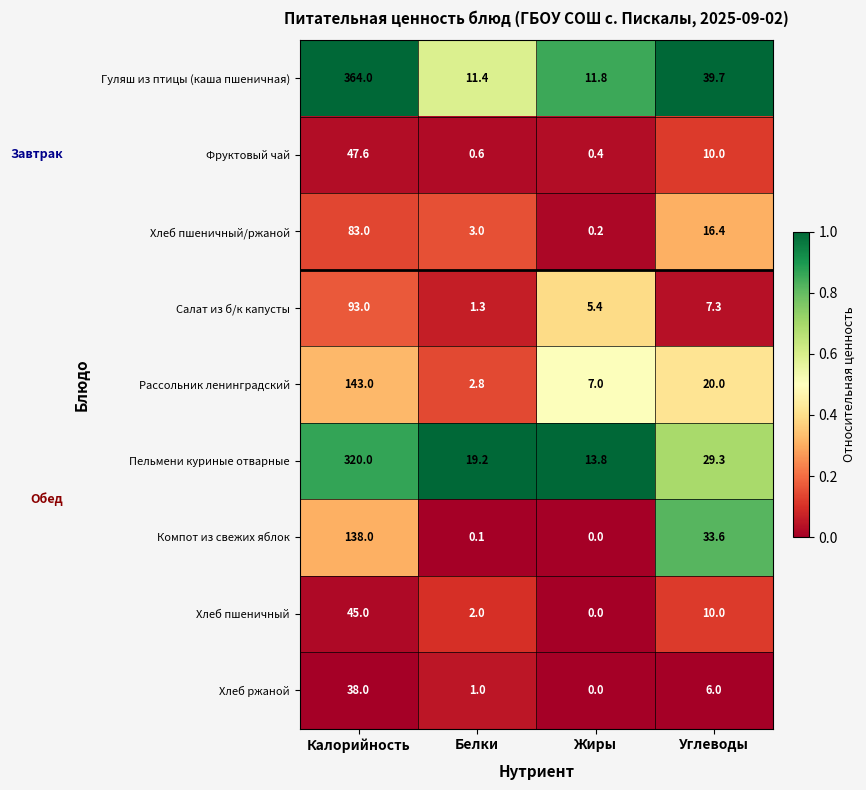

The Компот из свежих яблок series shows -91.6 at Жиры. True or false?

False